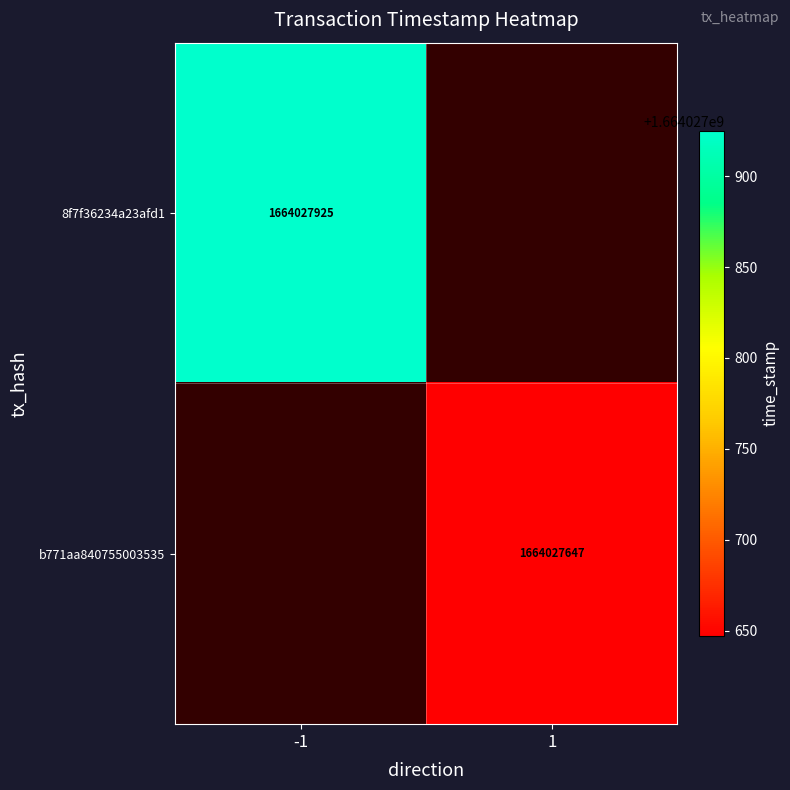

Reading left to right, what are all the values shown in this chart?

tx_8f7f: -1	1664027925
tx_b771: 1	1664027647